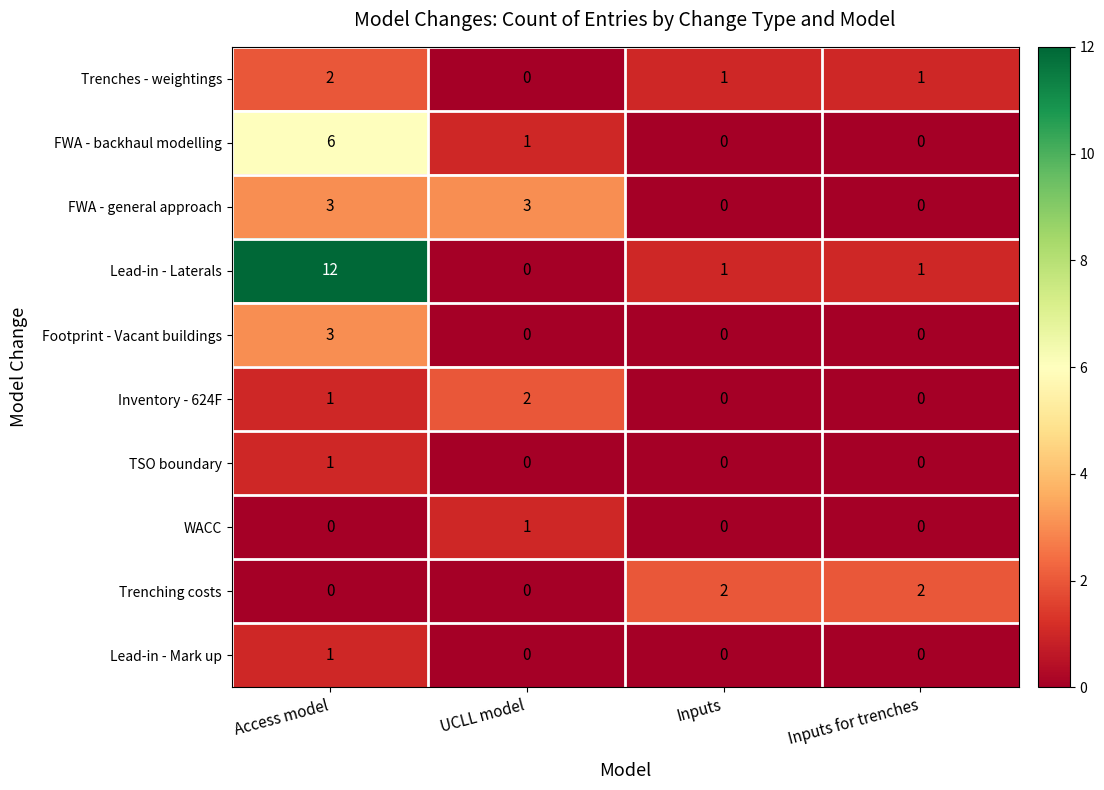

What is the total value across all series at Access model?

29